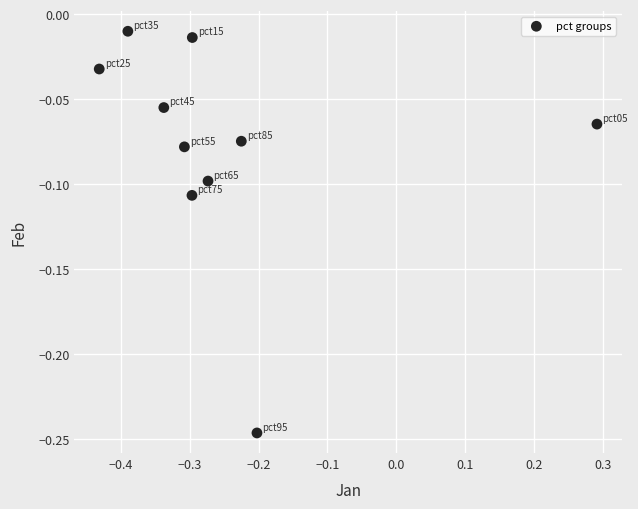

What is the range of X values (max minus min)?

0.7